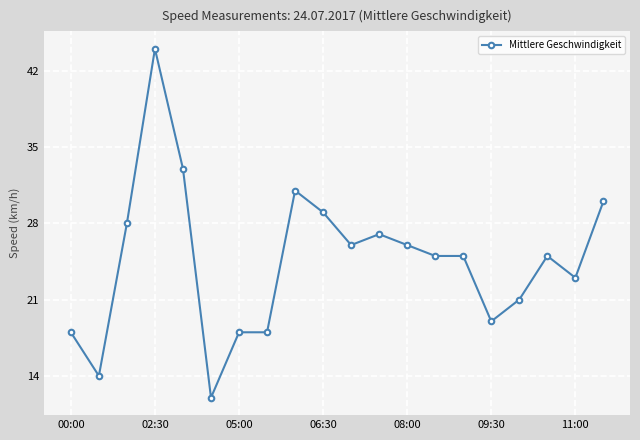

How many lines are shown in the chart?

1